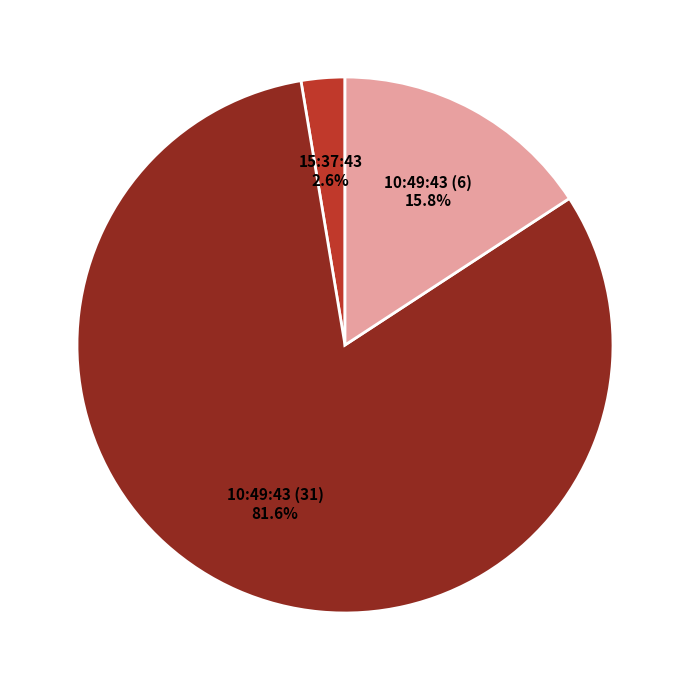

Is there a majority slice in this chart?

Yes